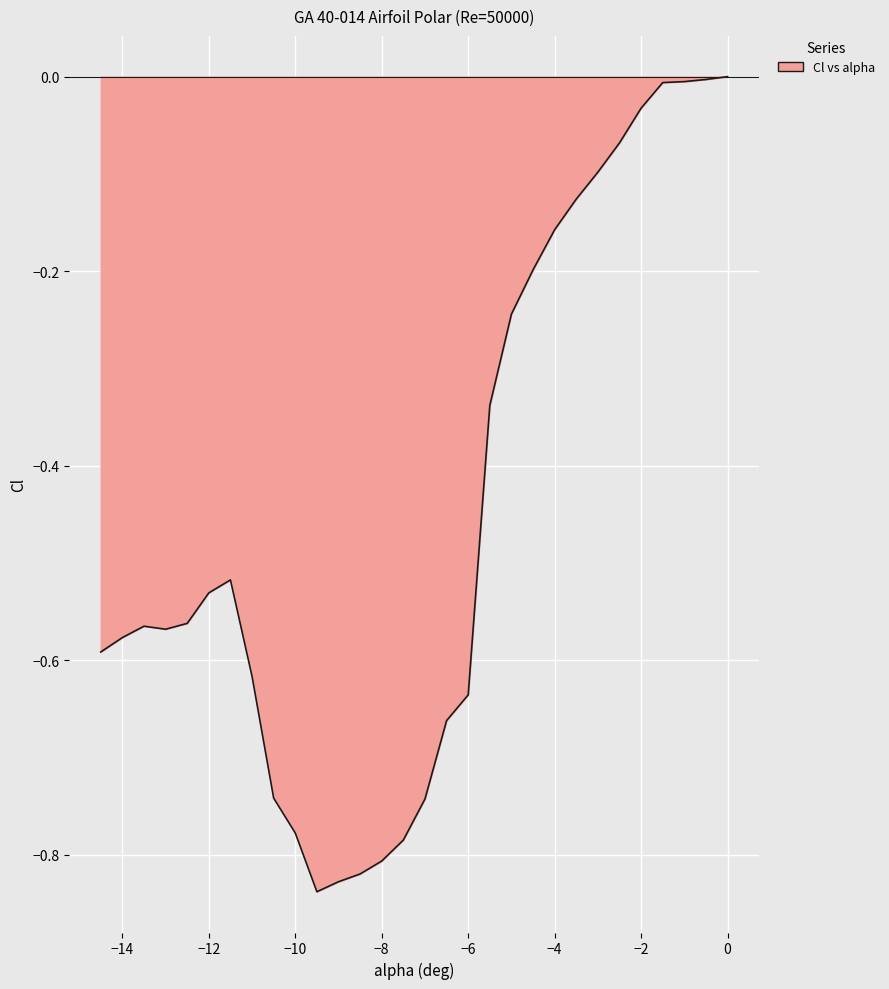

What is the difference between the maximum and minimum values?

0.8